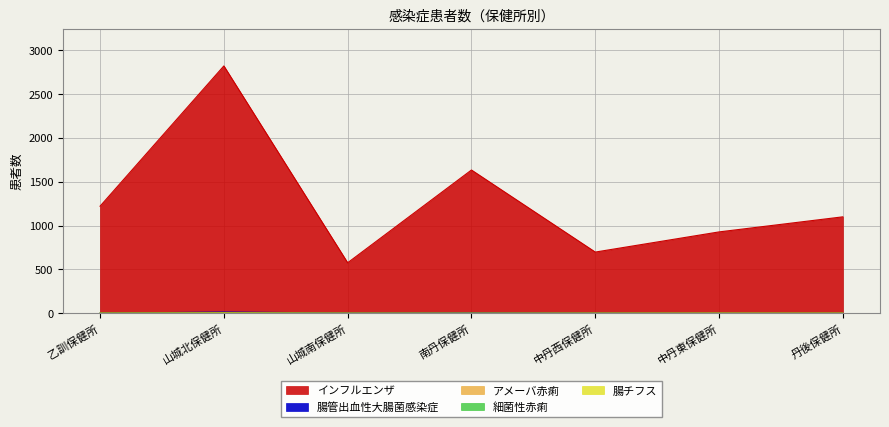

What is the average value of the インフルエンザ series?

1283